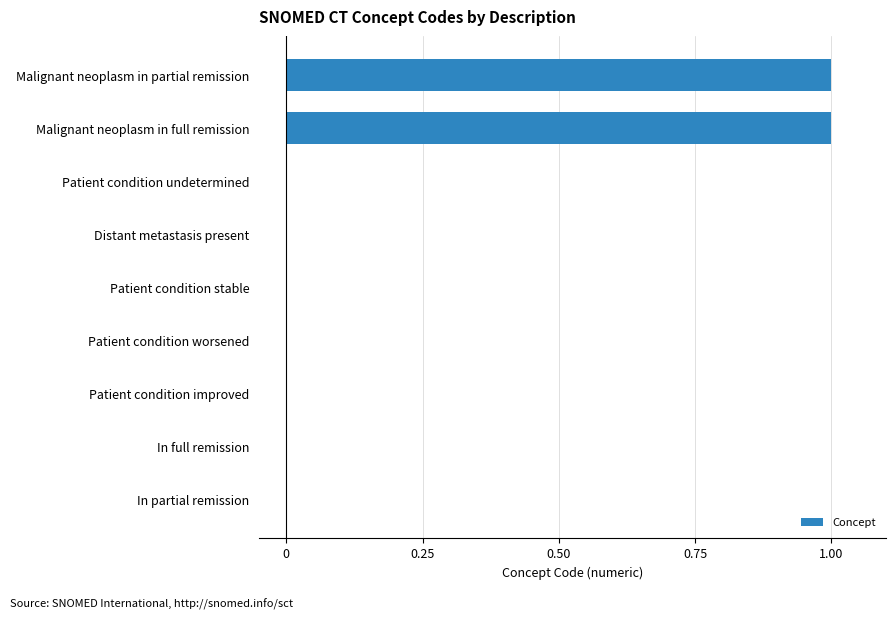

What is the sum of all values?

2.0